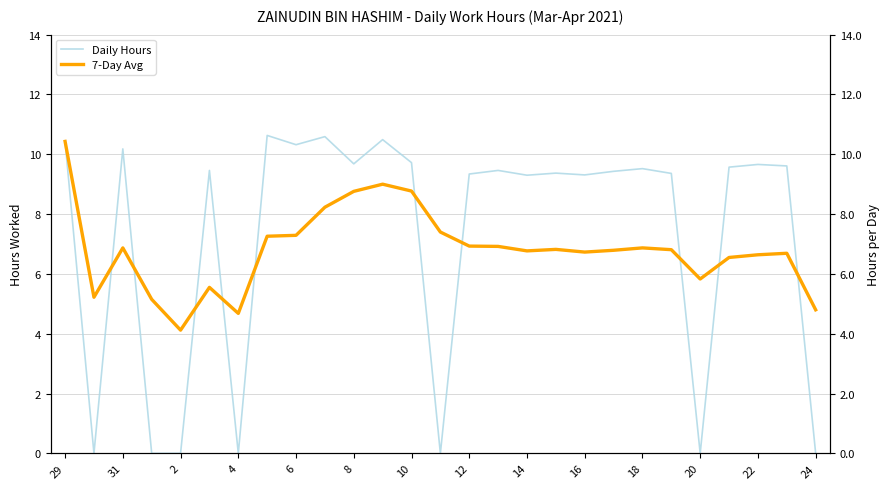

What is the difference between the maximum and minimum values in the 7-Day Avg series?

6.3